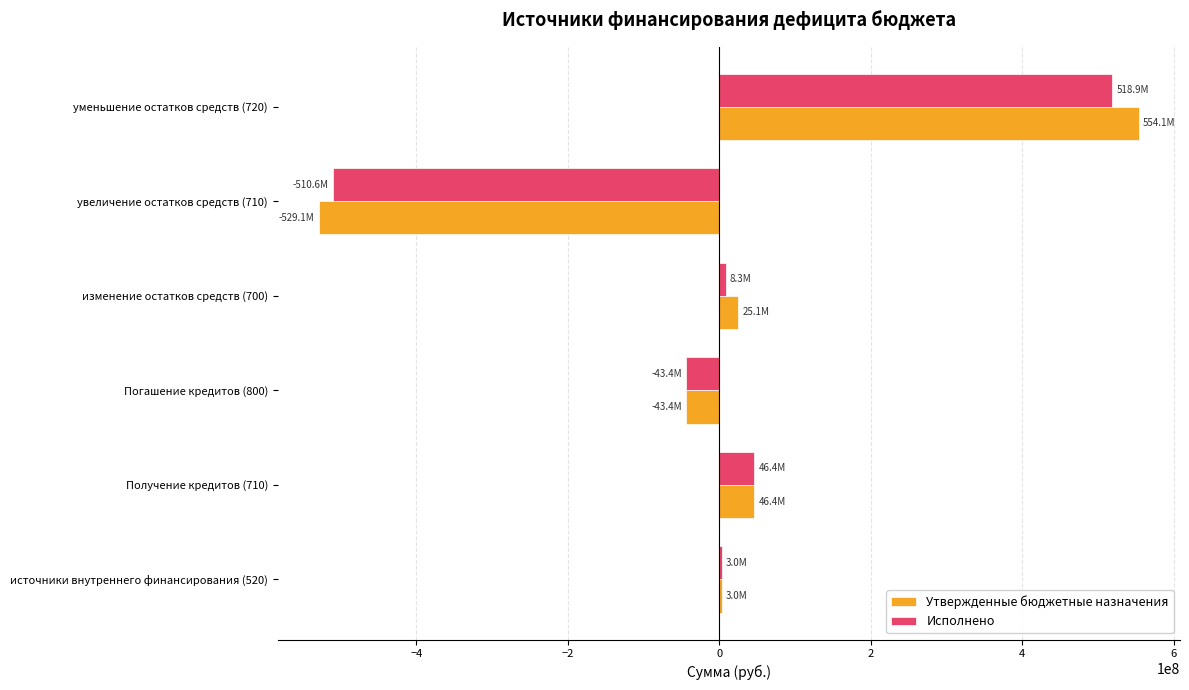

What is the sum of all Исполнено values?

22669651.7